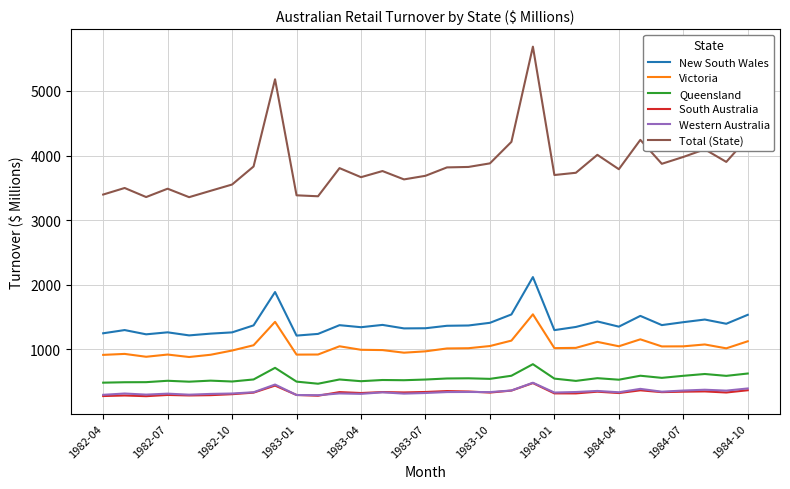

True or false: Victoria and Queensland cross at least once.

False